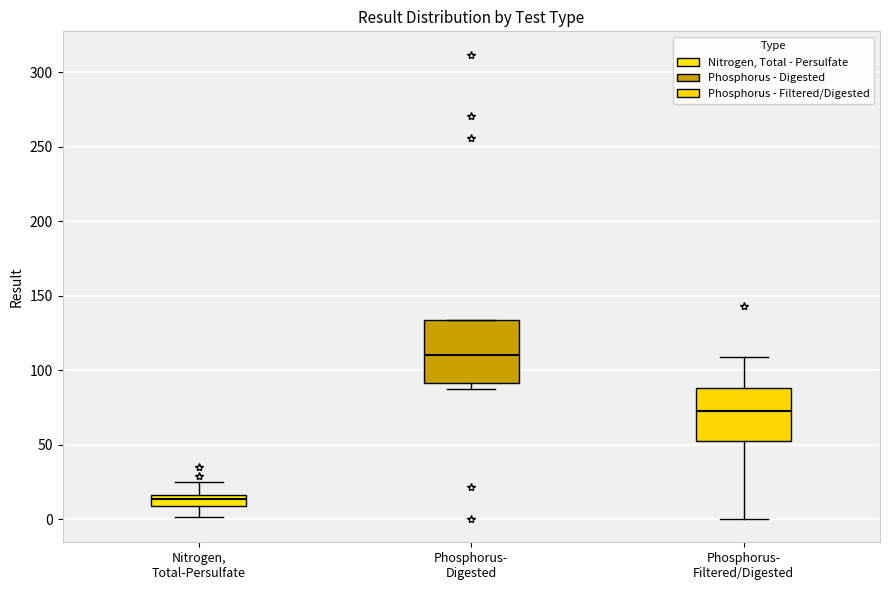

Comparing the boxes themselves (not the whiskers), which one is the tallest?

Phosphorus- Digested